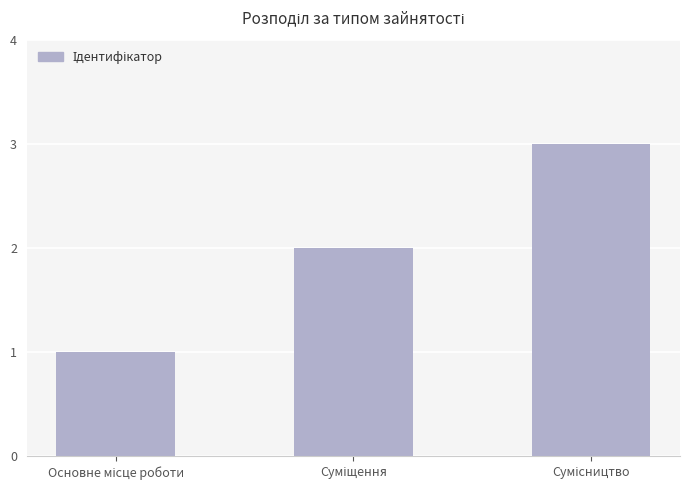

Are the bars grouped side by side (vs. stacked)?

No